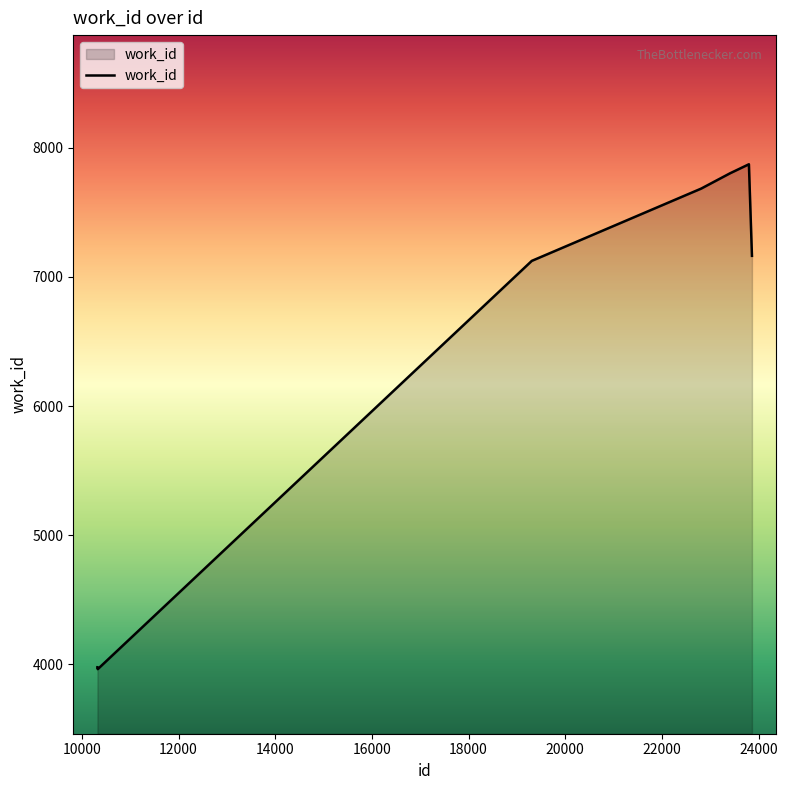

What is the smallest value displayed?

3963